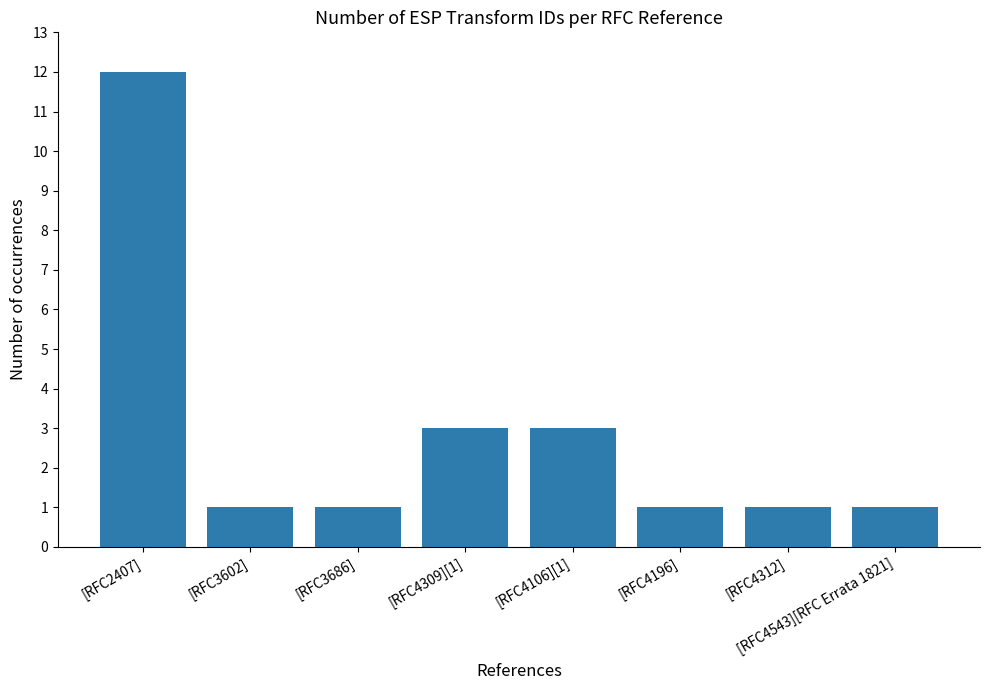

Reading left to right, transcribe all the data shown in this chart.

12	1	1	3	3	1	1	1